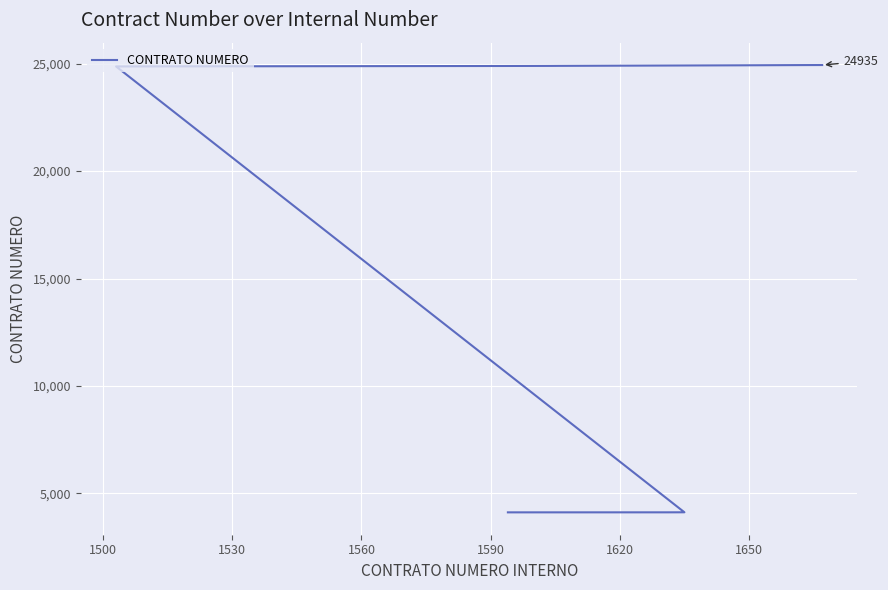

What is the average value?

20452